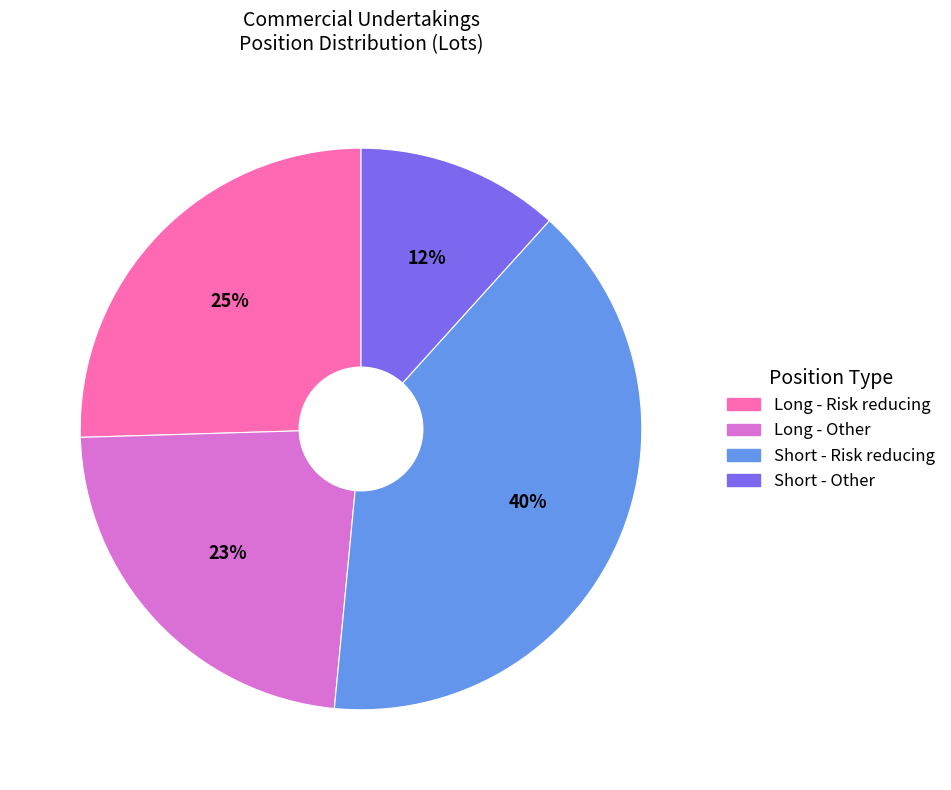

Which has a higher value, Long - Risk reducing or Short - Risk reducing?

Short - Risk reducing